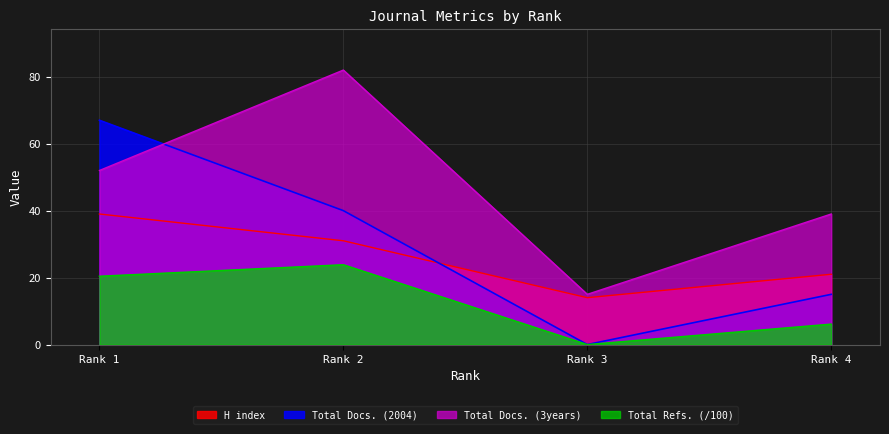

What is the difference between the Total Docs. (3years) values at Rank 2 and Rank 1?

30.0